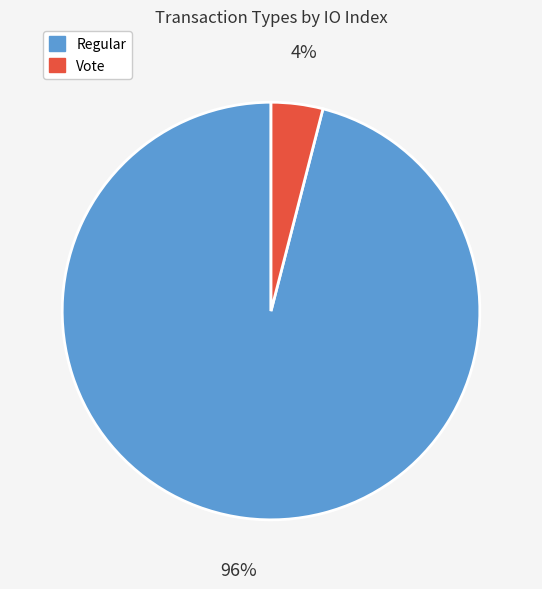

Which has a higher value, Vote or Regular?

Regular